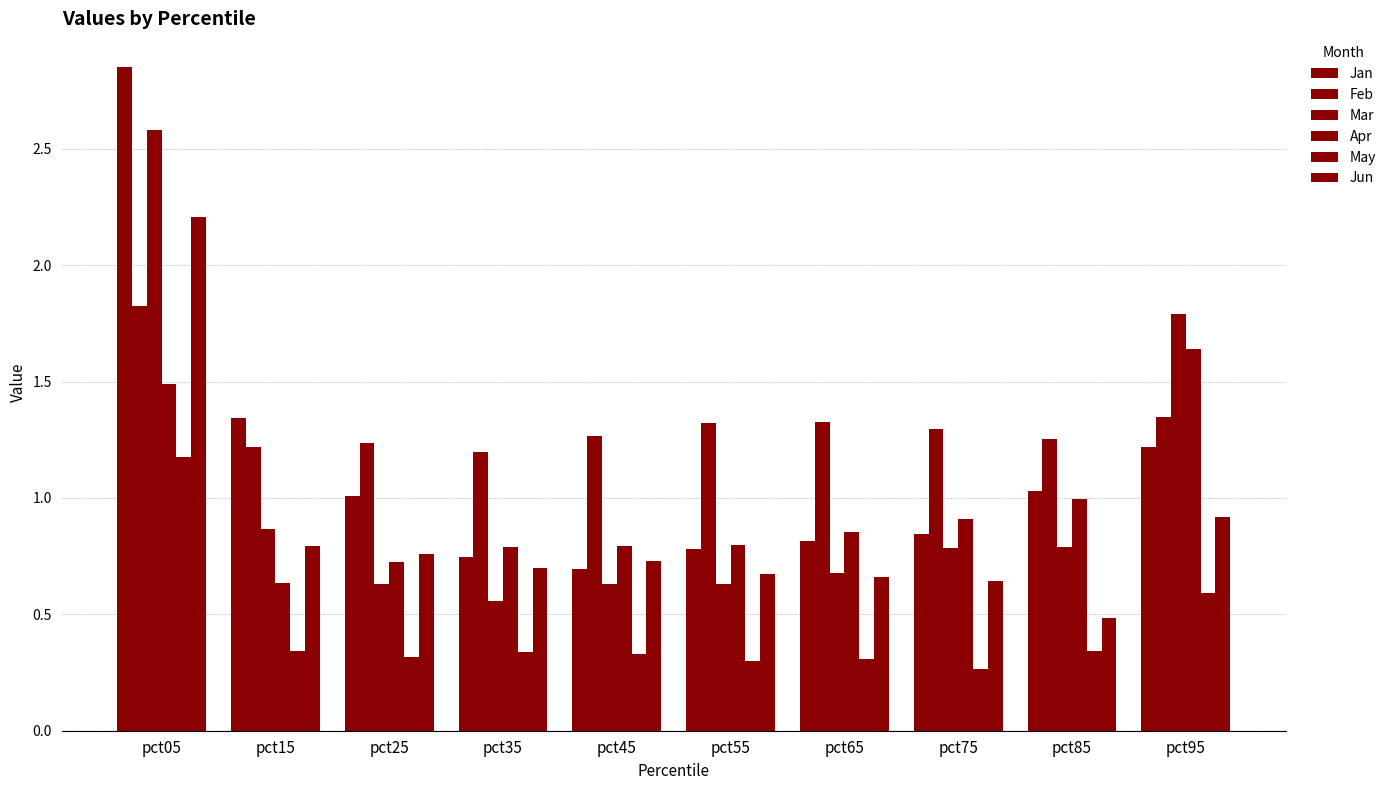

How many bars are there in each group?

6